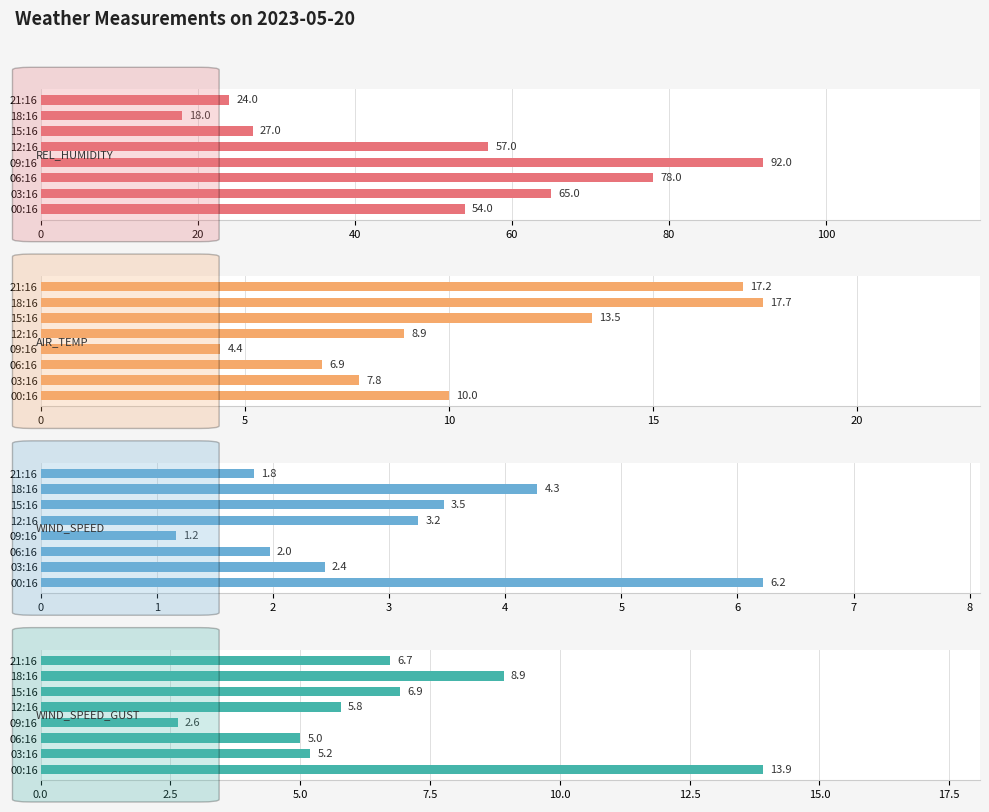

What is the difference between the maximum and minimum values in the REL_HUMIDITY series?

74.0